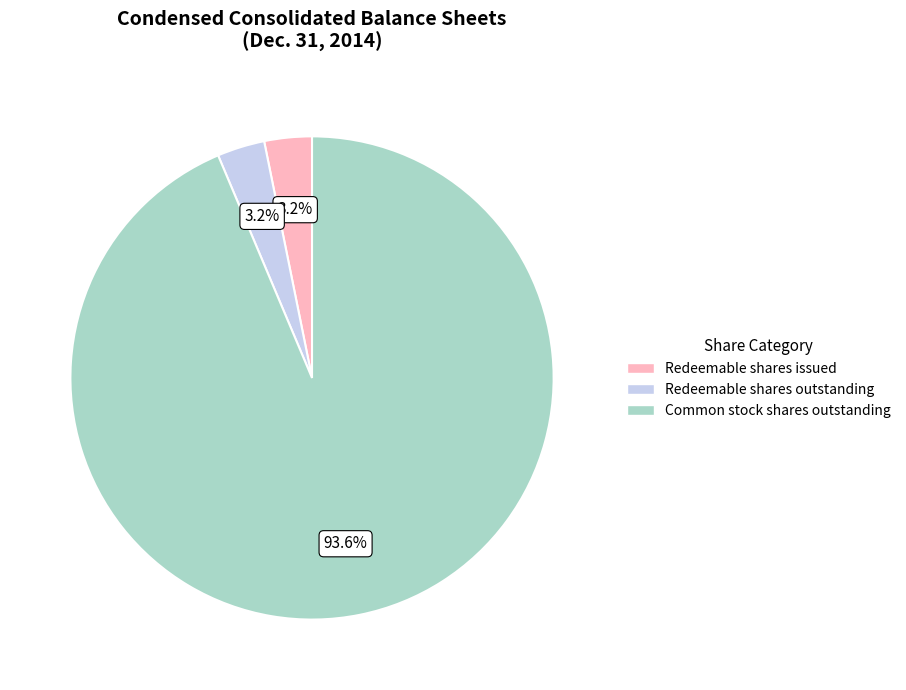

Does any single category account for the majority?

Yes